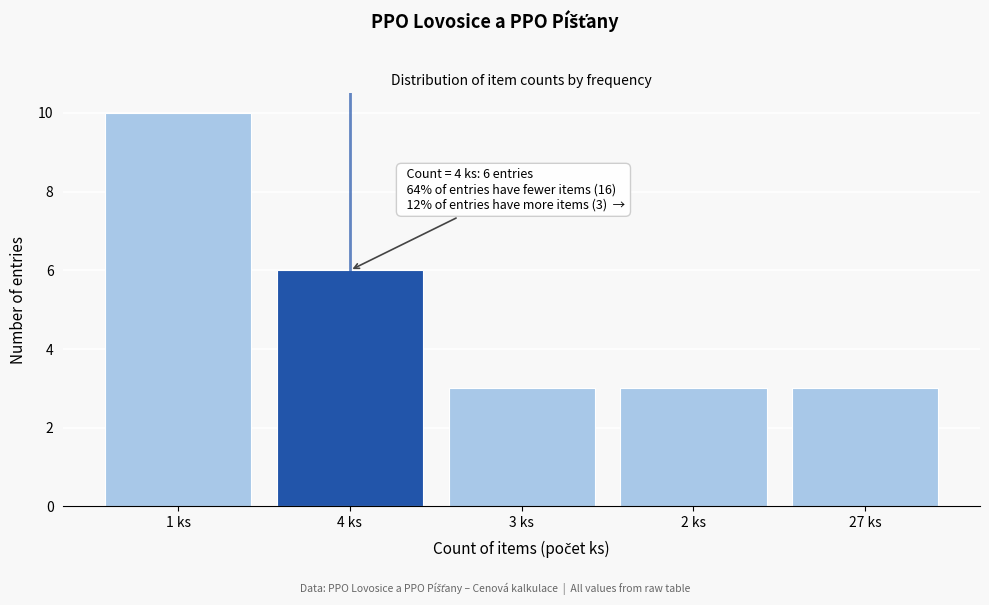

Reading left to right, transcribe all the data shown in this chart.

10	6	3	3	3